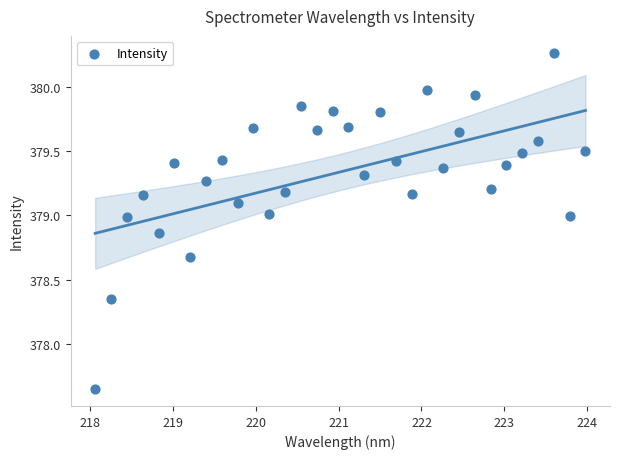

What is the range of X values (max minus min)?

5.9